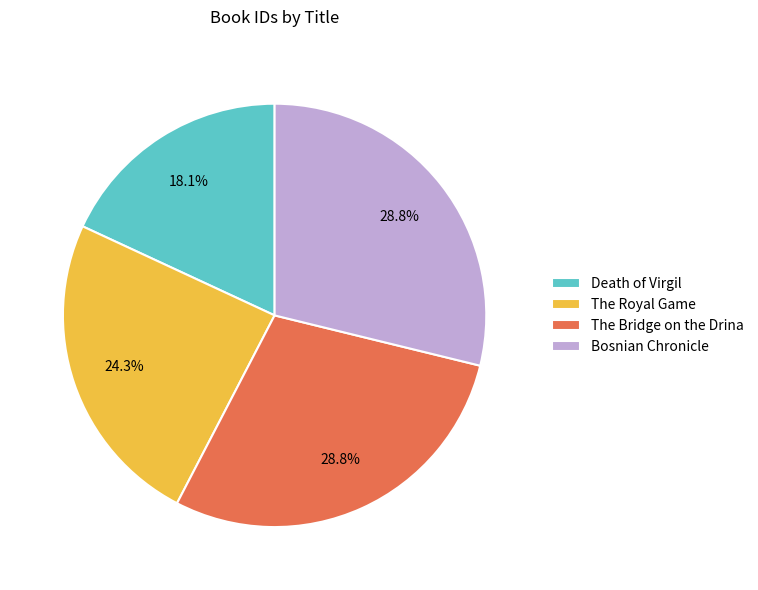

What percentage is the The Royal Game slice, to the nearest percent?

24%